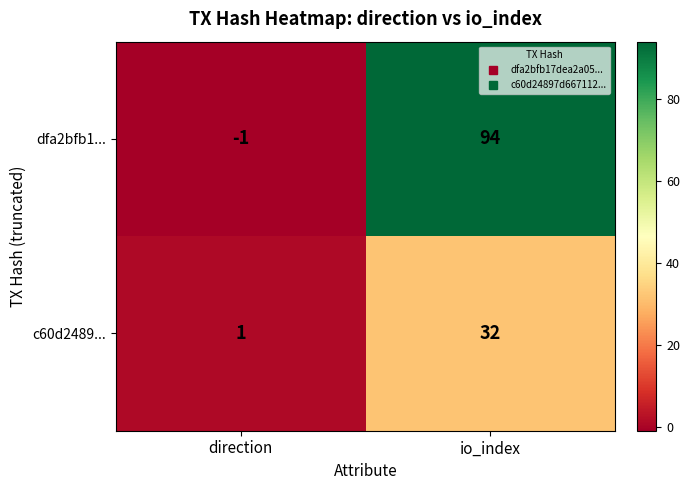

At which label is c60d2489... closest to 16?

direction